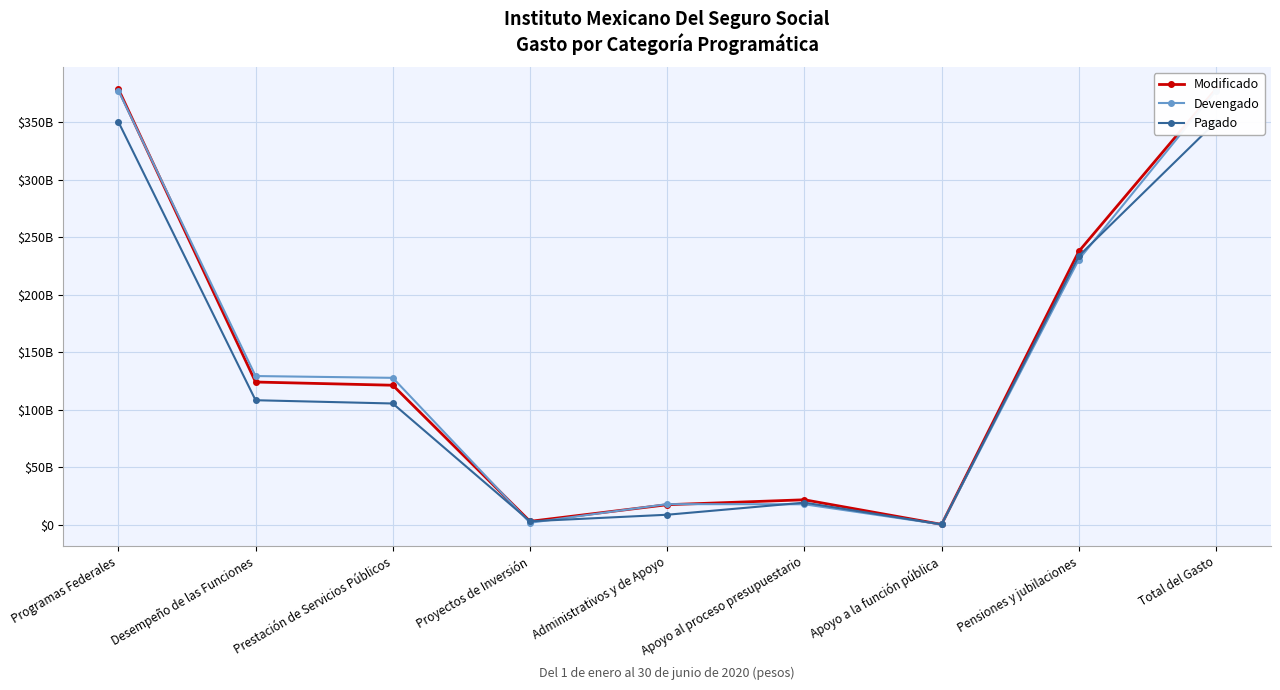

What is the label of the 3rd point from the right?

Apoyo a la función pública